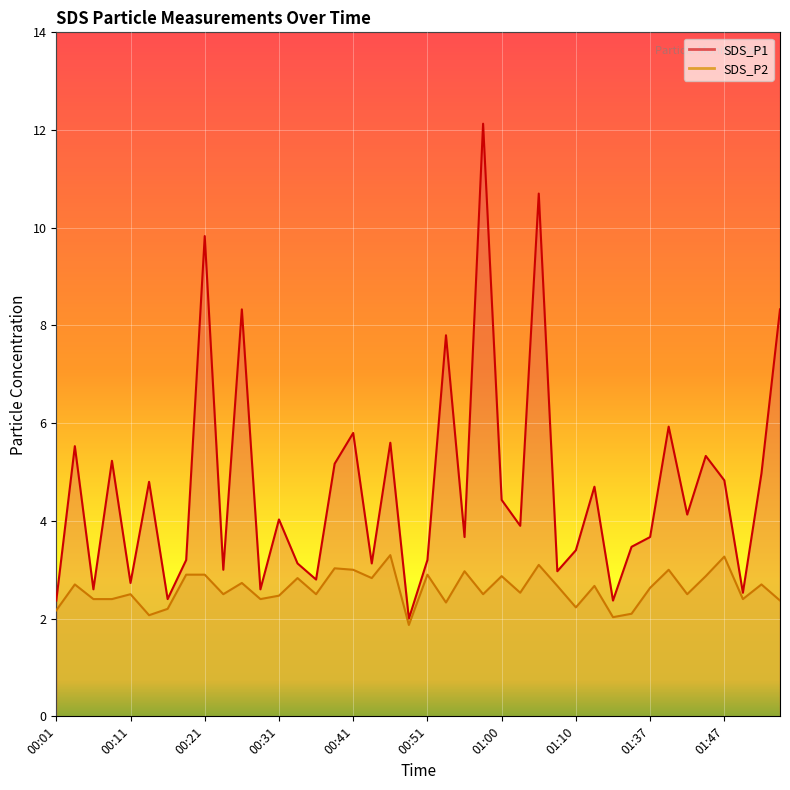

The SDS_P2 series shows 4.6 at 00:19. True or false?

False